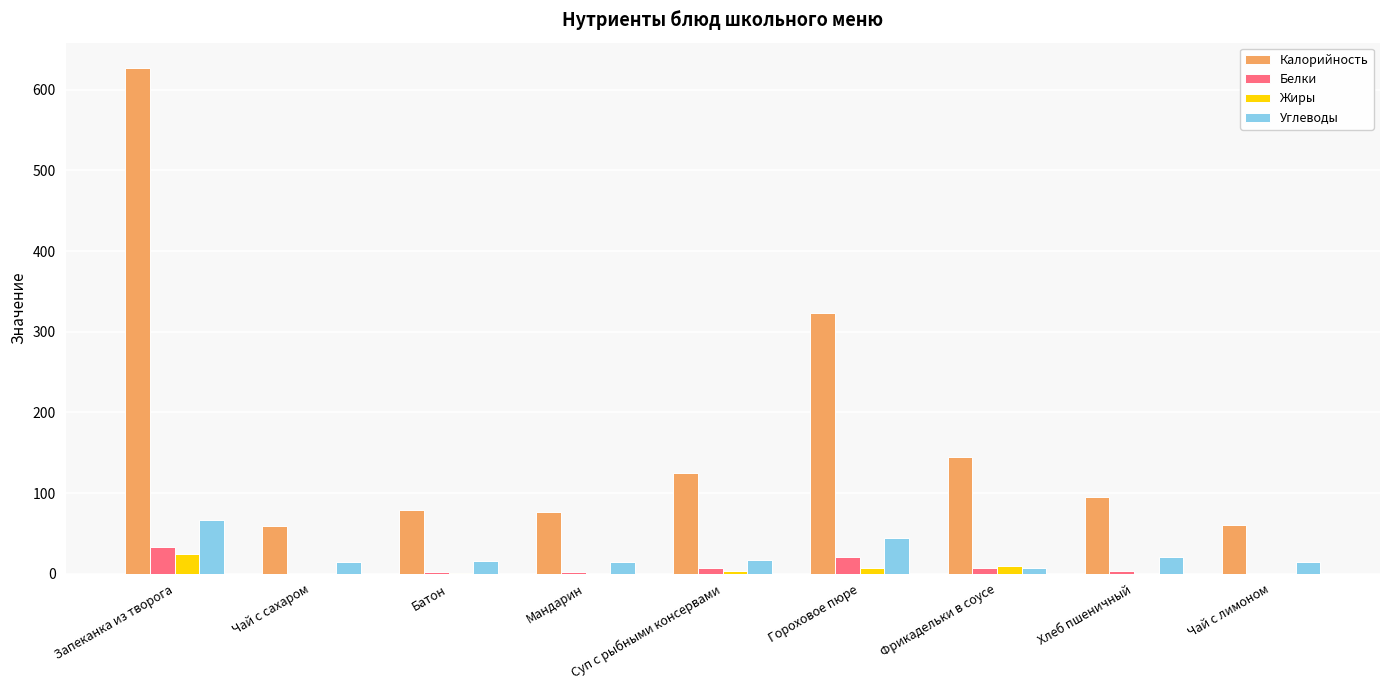

Which series changed the most between Гороховое пюре and Хлеб пшеничный?

Калорийность